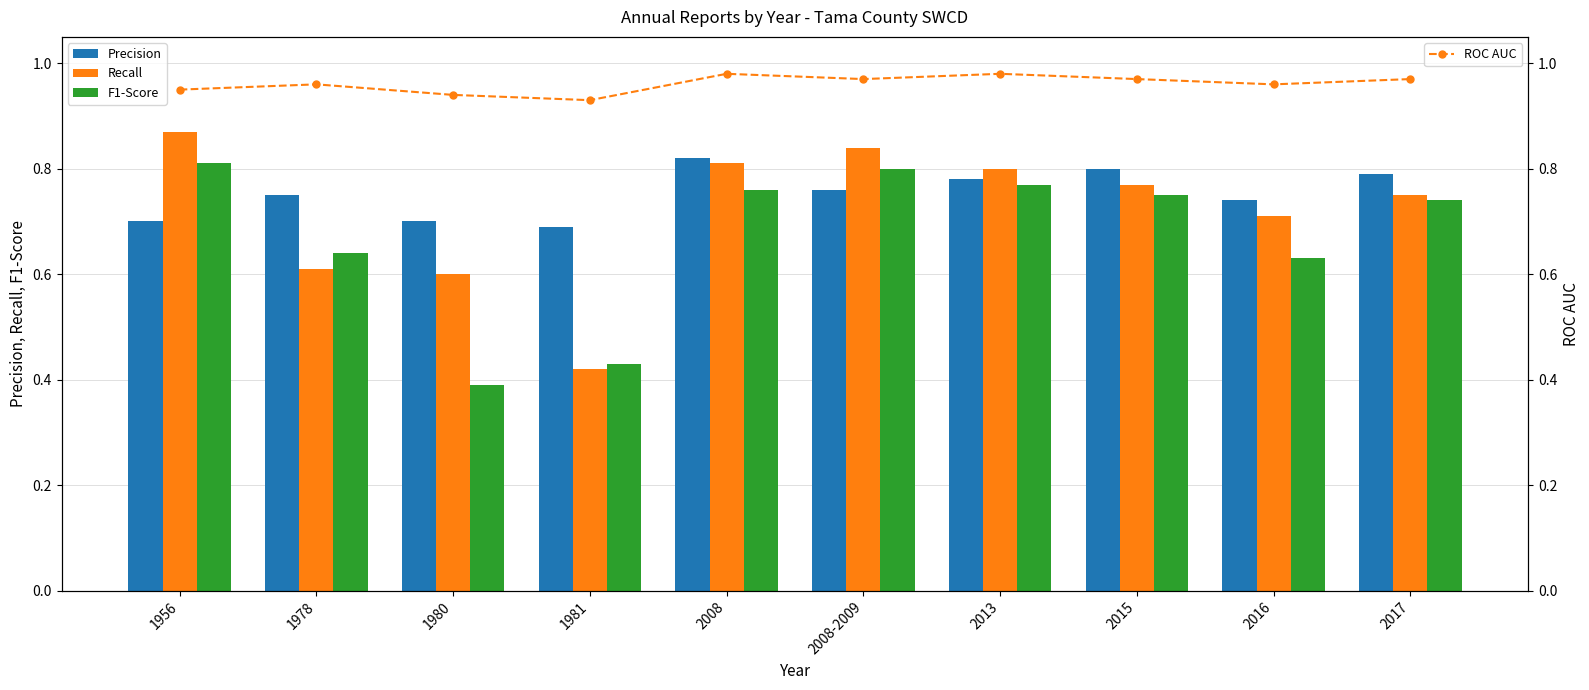

Which series has the widest spread of values?

Recall